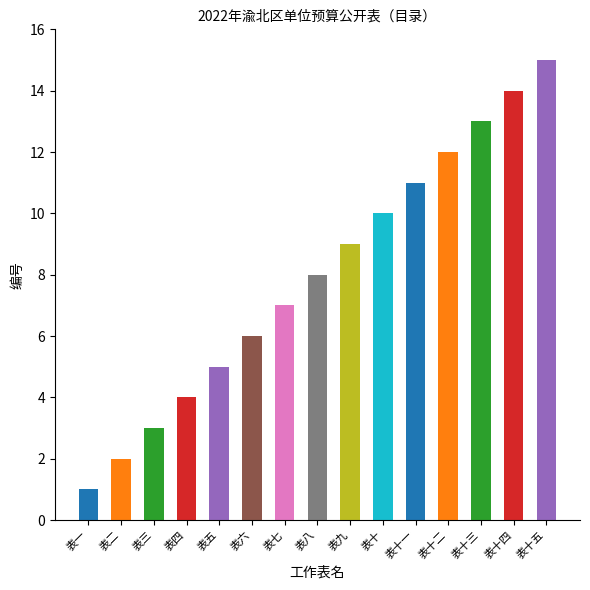

The value at 表三 is 2. True or false?

False